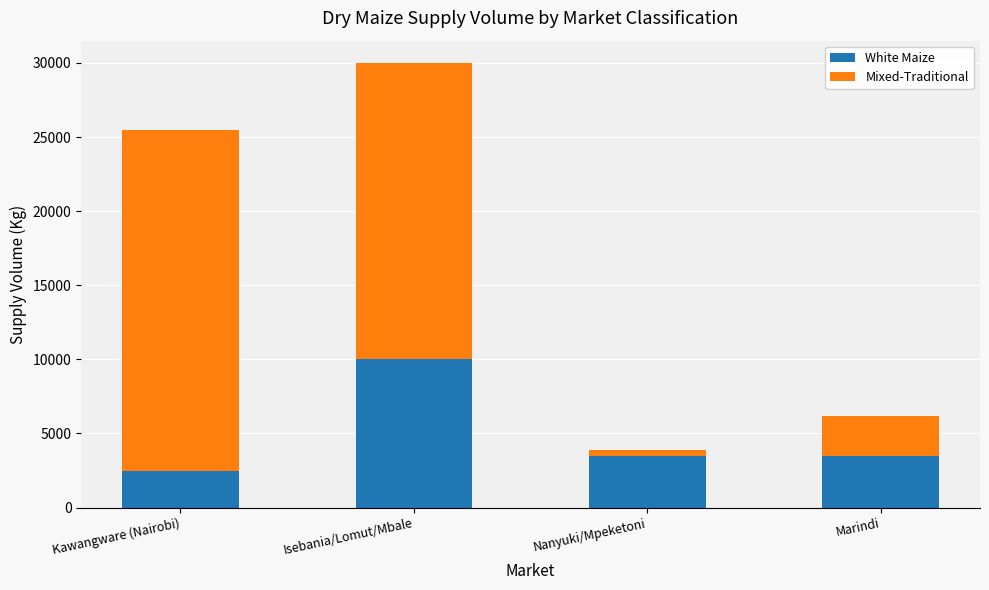

How many series are shown in this chart?

2